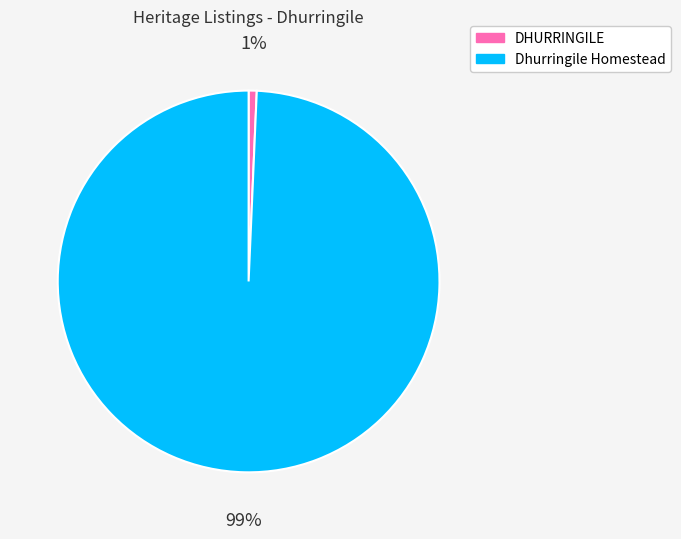

To the nearest percent, what is the average slice percentage?

50%